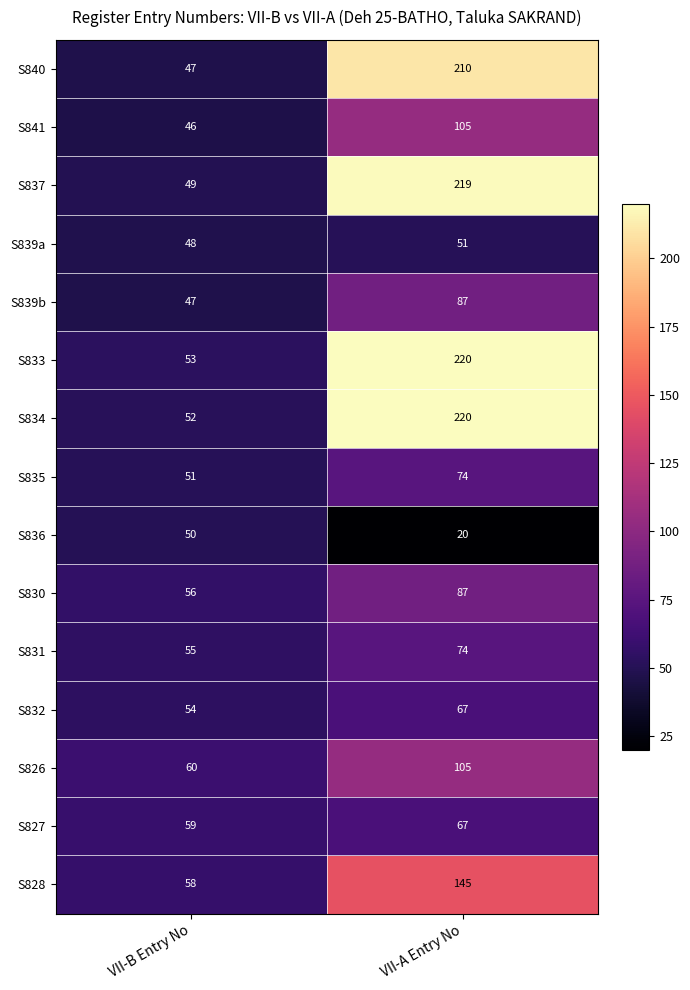

At how many categories does at least one series exceed 76?

1